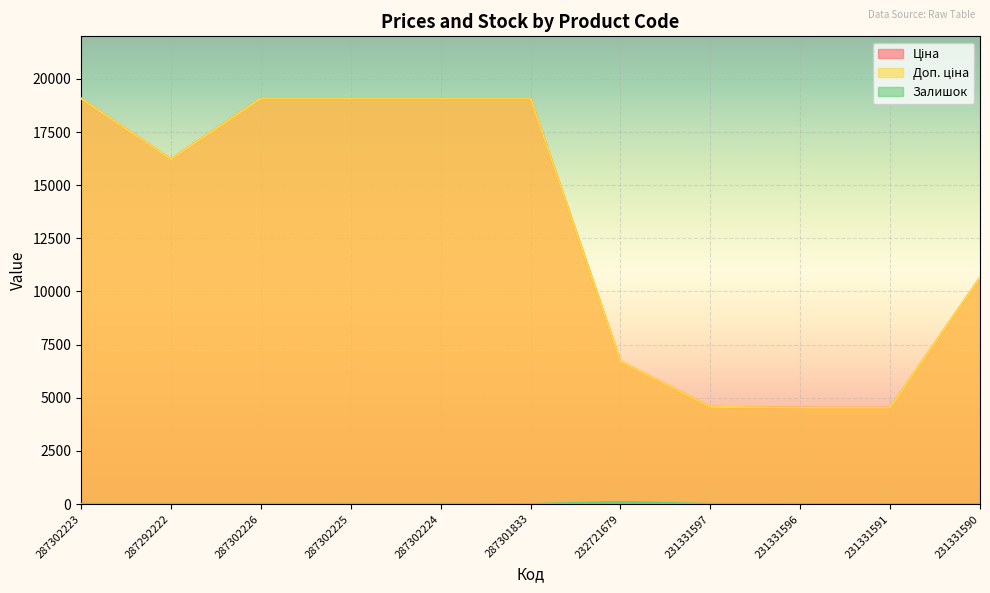

Does the chart display data point markers on the line(s)?

No